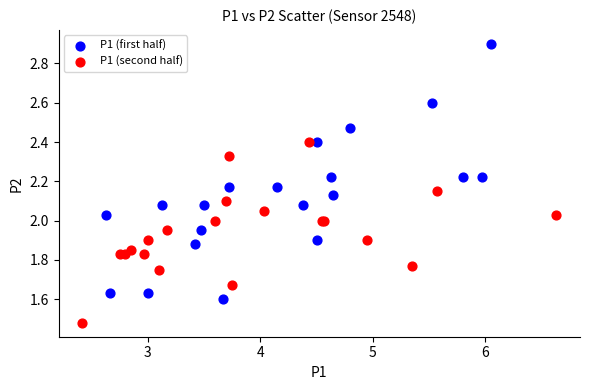

Which series reaches the maximum Y coordinate?

P1 (first half)